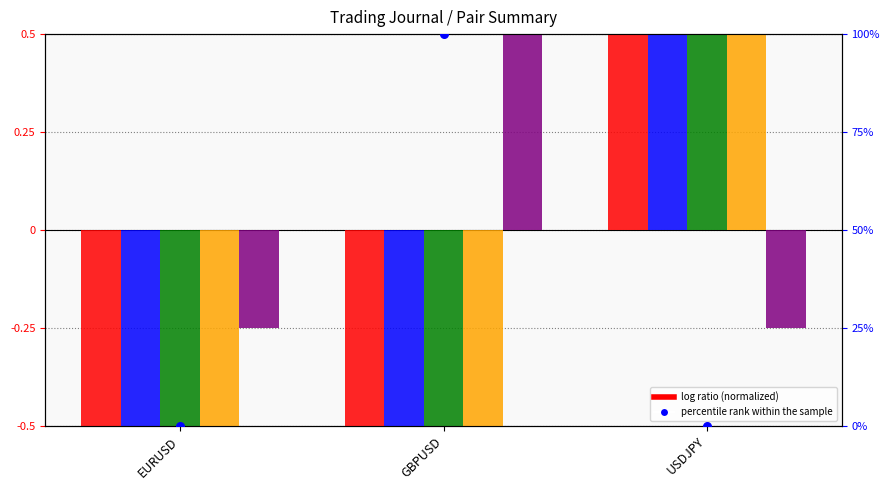

At which category is the sum across all series the highest?

USDJPY